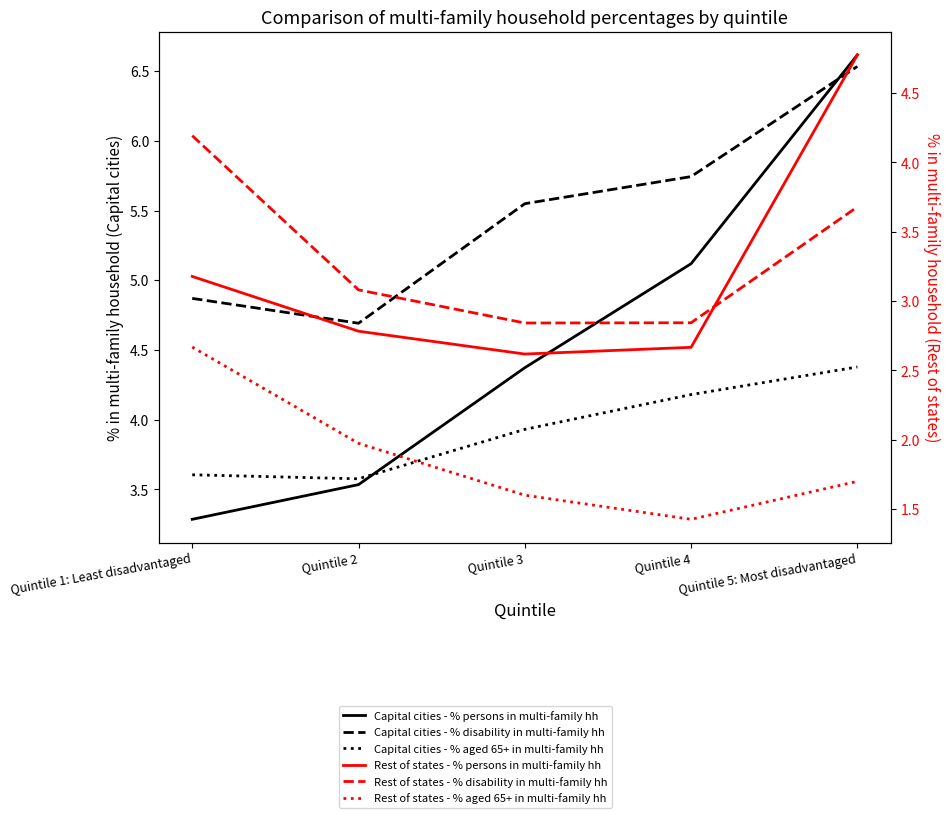

True or false: Rest of states - % disability in multi-family hh and Capital cities - % disability in multi-family hh intersect in this chart.

False